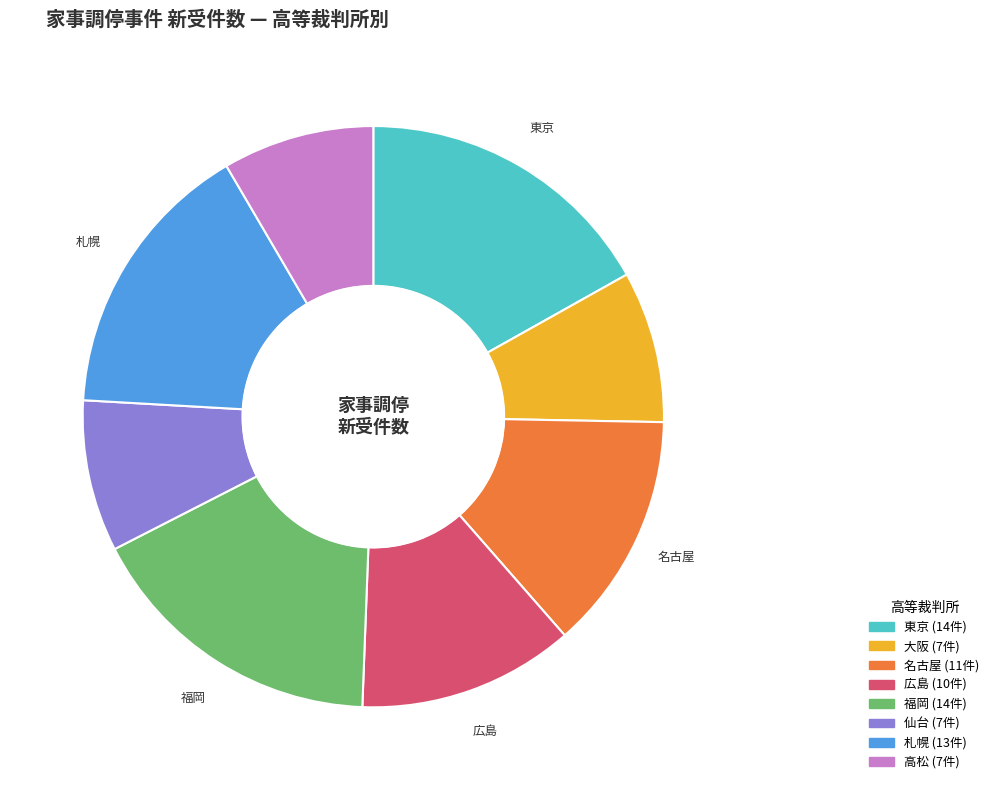

Is there a majority slice in this chart?

No